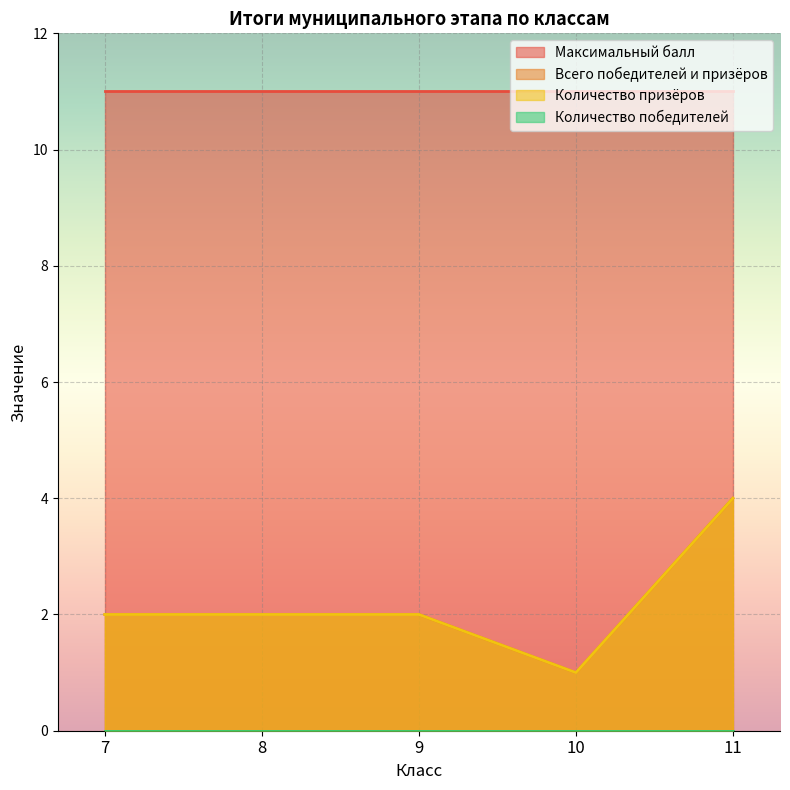

Between 8 and 9, which is larger?

8